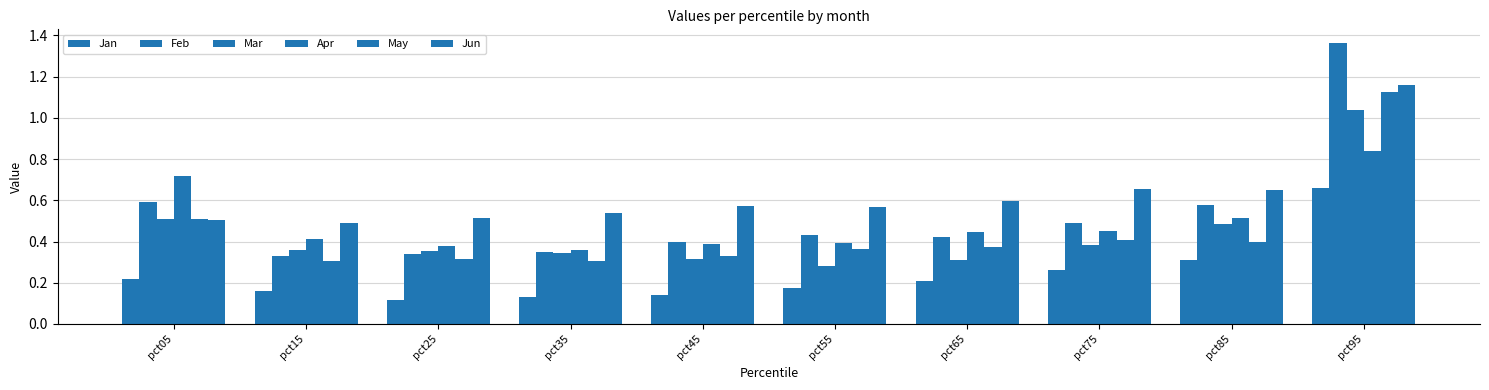

Which series changed the most between pct45 and pct95?

Feb